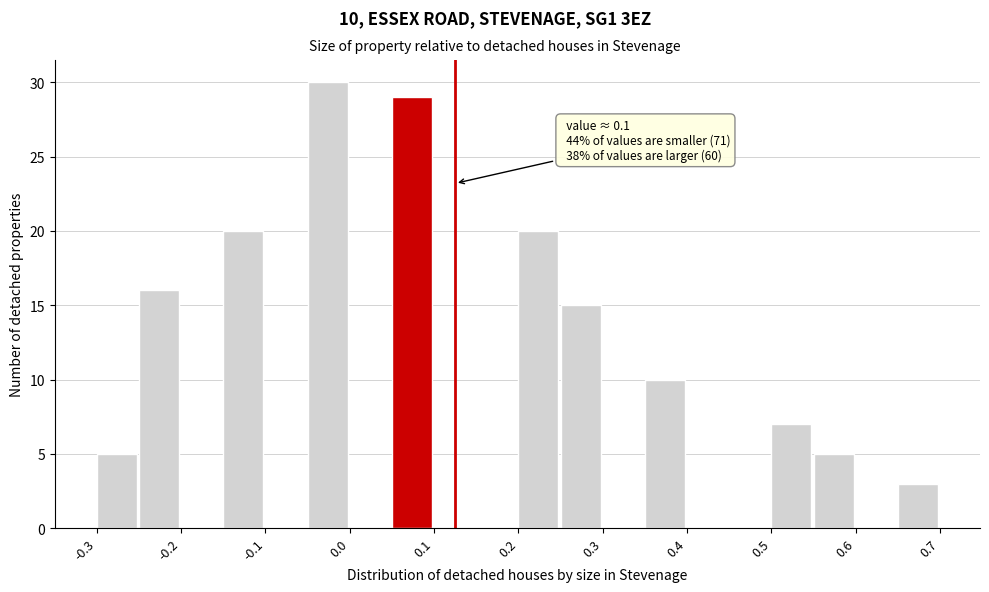

Over which range of the x-axis is the bar tallest?

-0.05 to 0.00